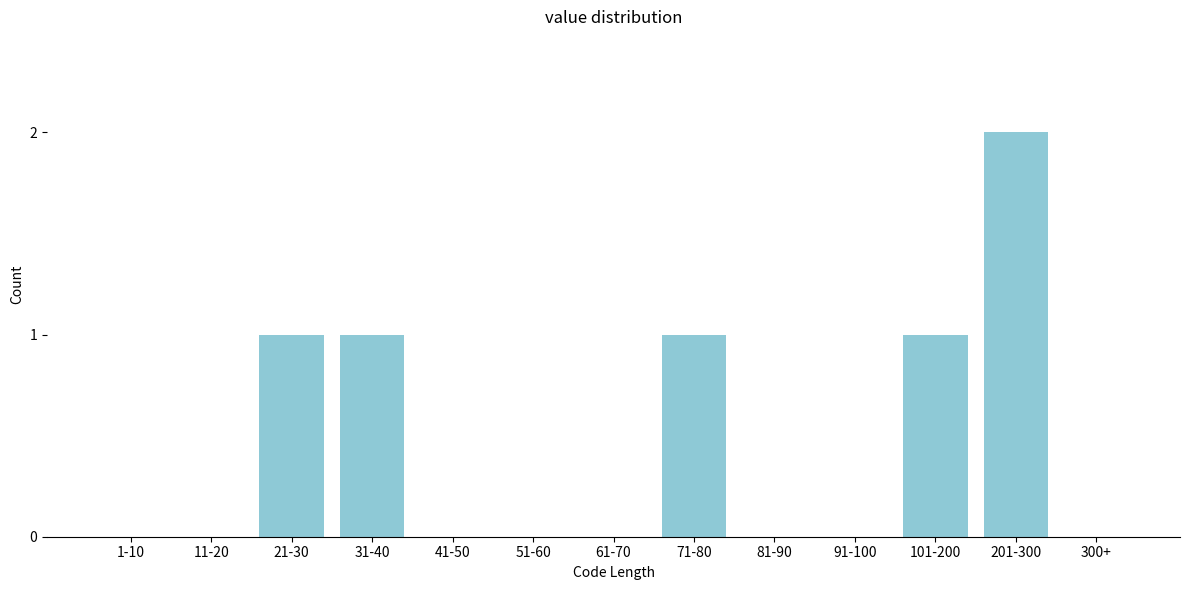

Reading left to right, transcribe all the data shown in this chart.

1-10=0	11-20=0	21-30=1	31-40=1	41-50=0	51-60=0	61-70=0	71-80=1	81-90=0	91-100=0	101-200=1	201-300=2	300+=0